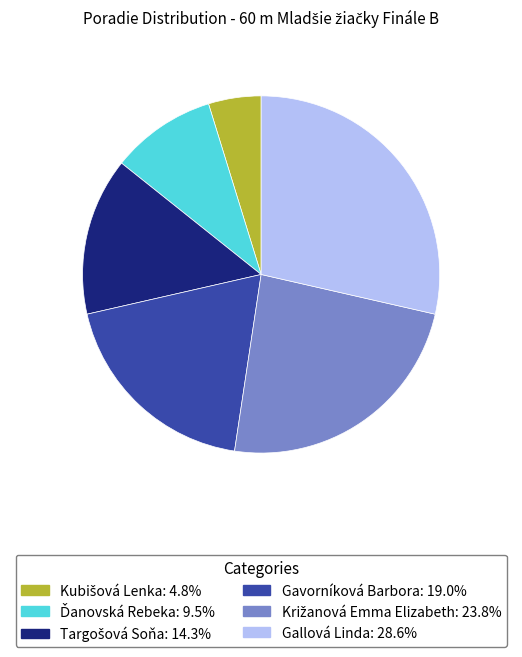

Is there a majority slice in this chart?

No